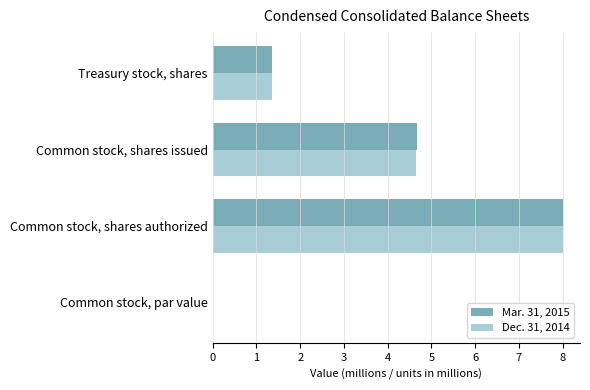

Where is Dec. 31, 2014 nearest to the value 4?

Common stock, shares issued